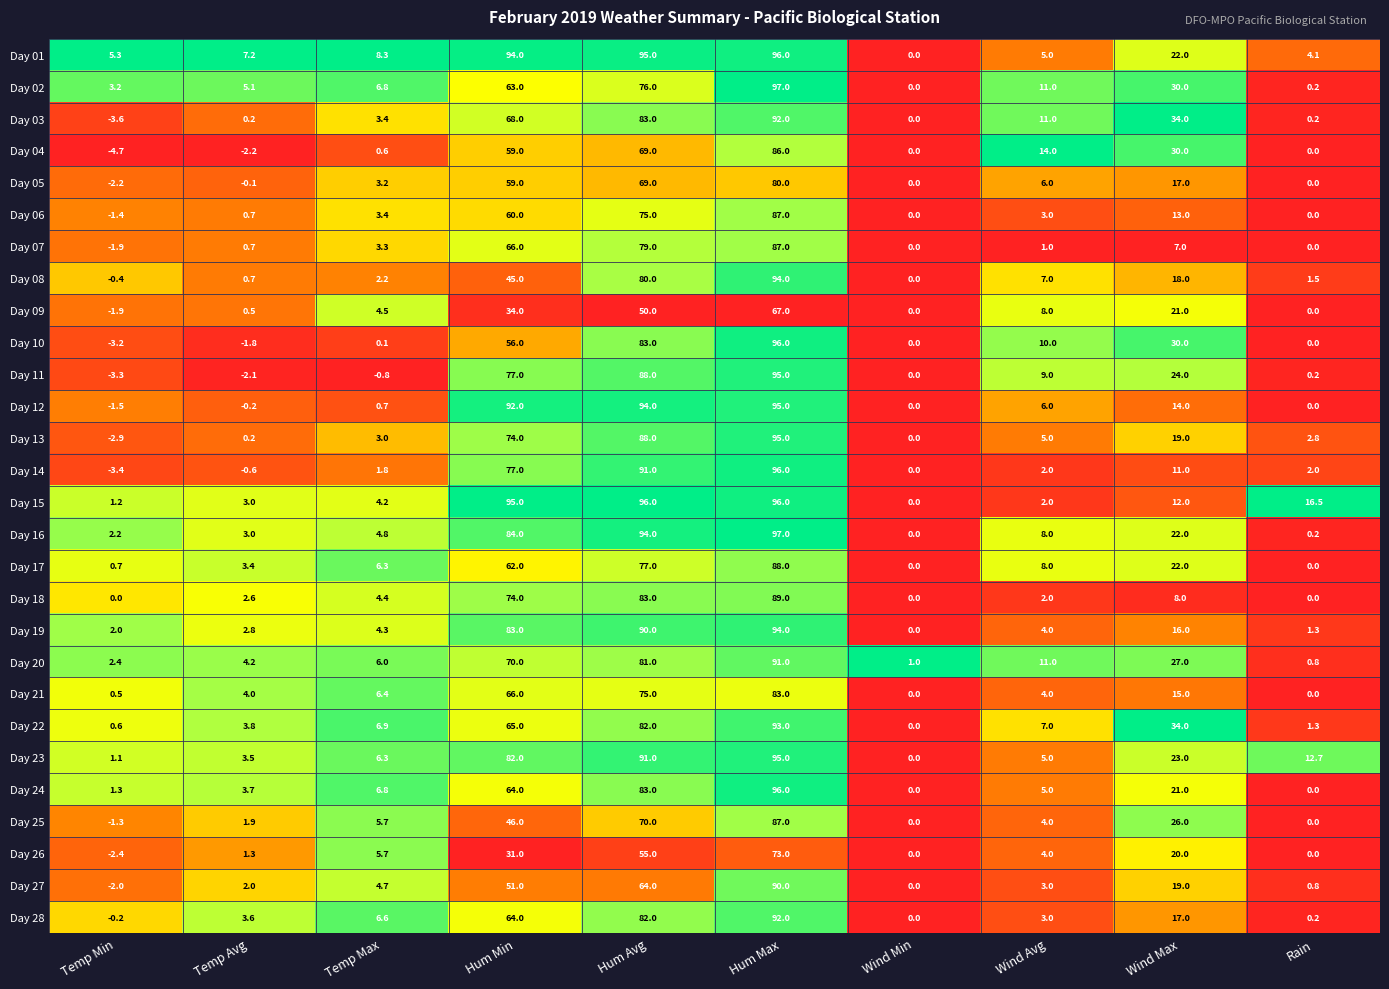

Which series has the largest total across all categories?

Day 01